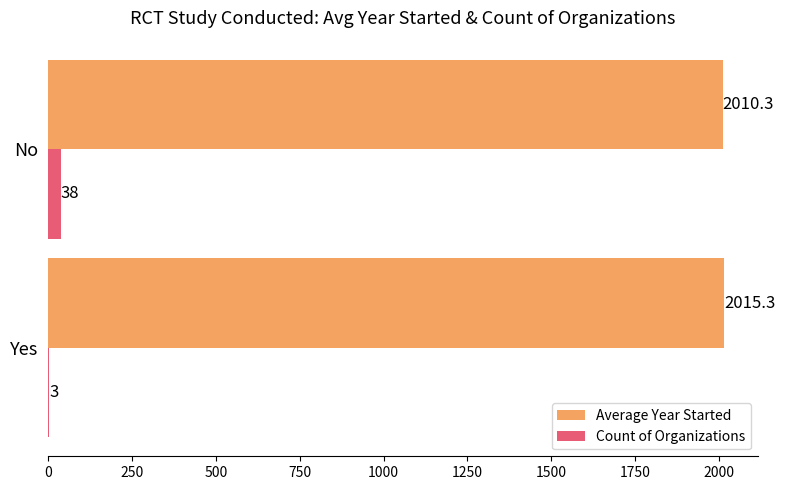

What is the greatest value displayed?

2015.3